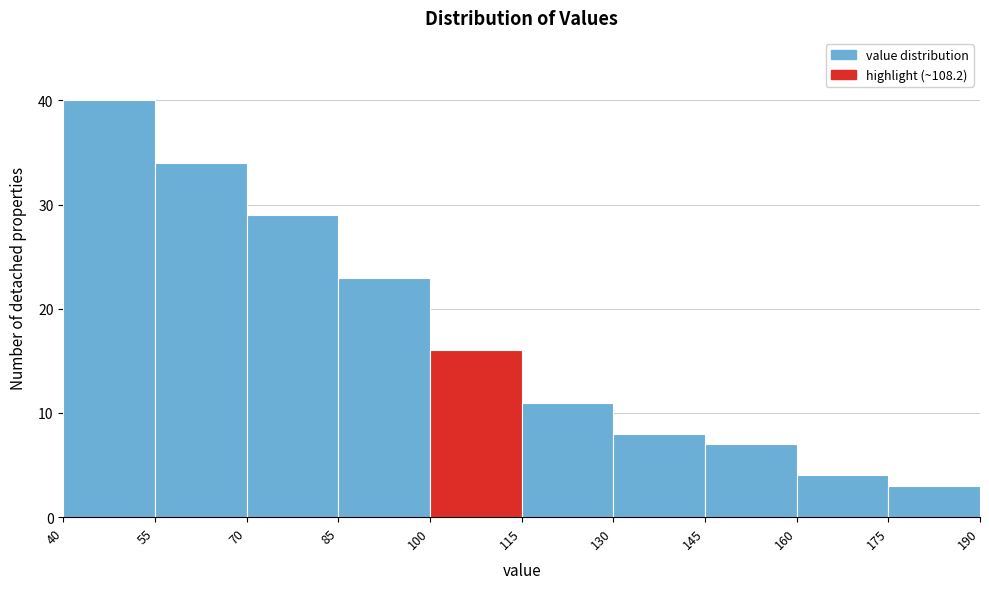

Which range on the x-axis has the tallest bar?

40 to 55